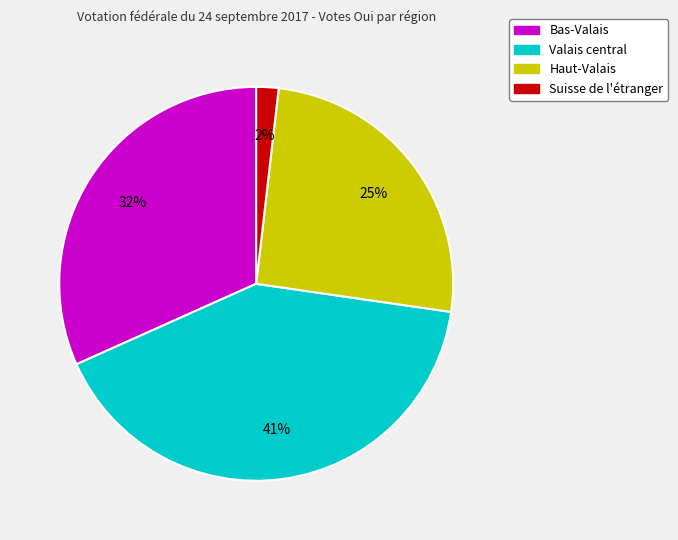

Does any single category account for the majority?

No